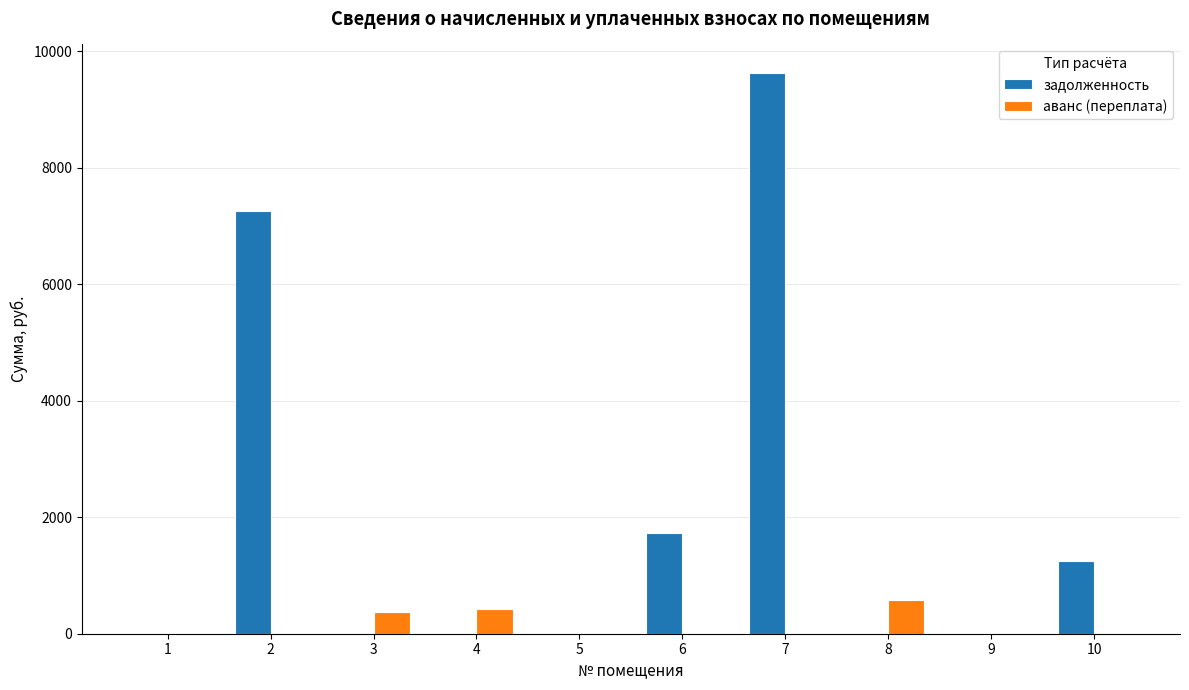

What is the highest value of the аванс (переплата) series?

579.9